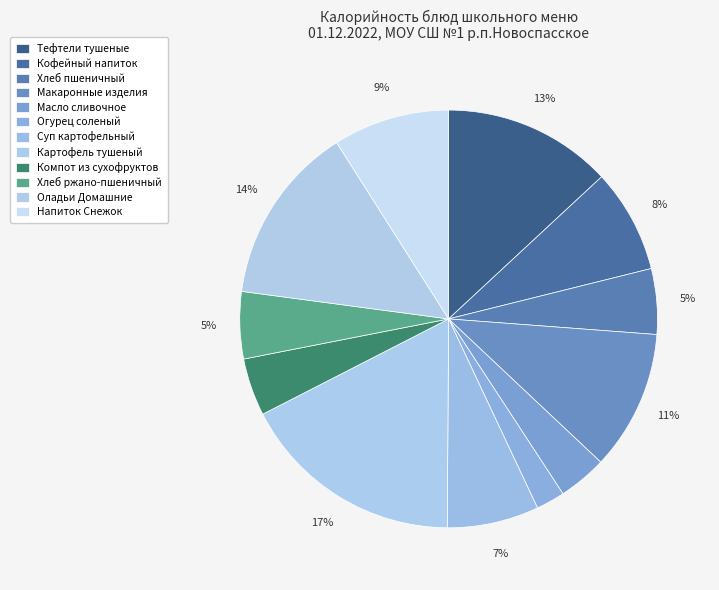

To the nearest percent, what portion does Оладьи Домашние represent?

14%